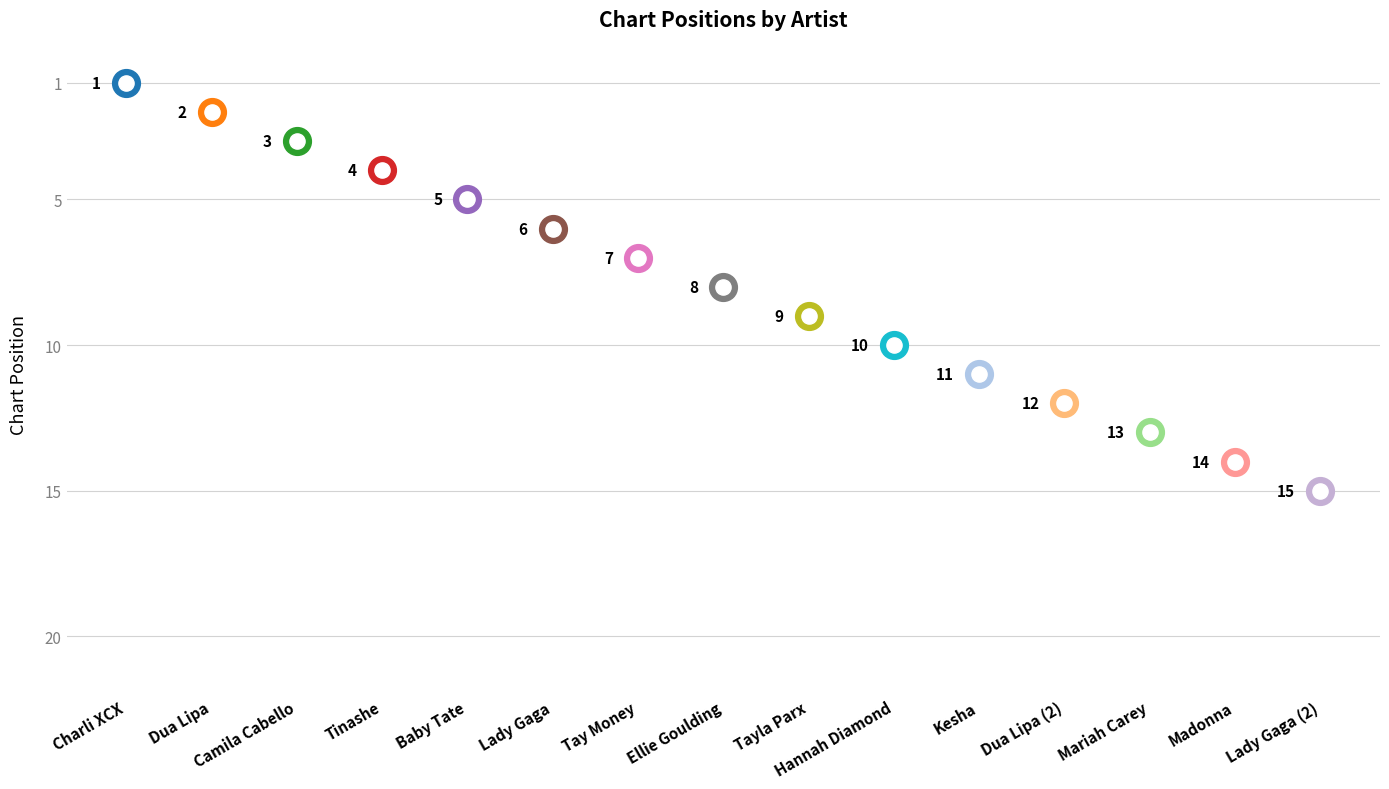

What is the change in value from Dua Lipa to Tayla Parx?

+7